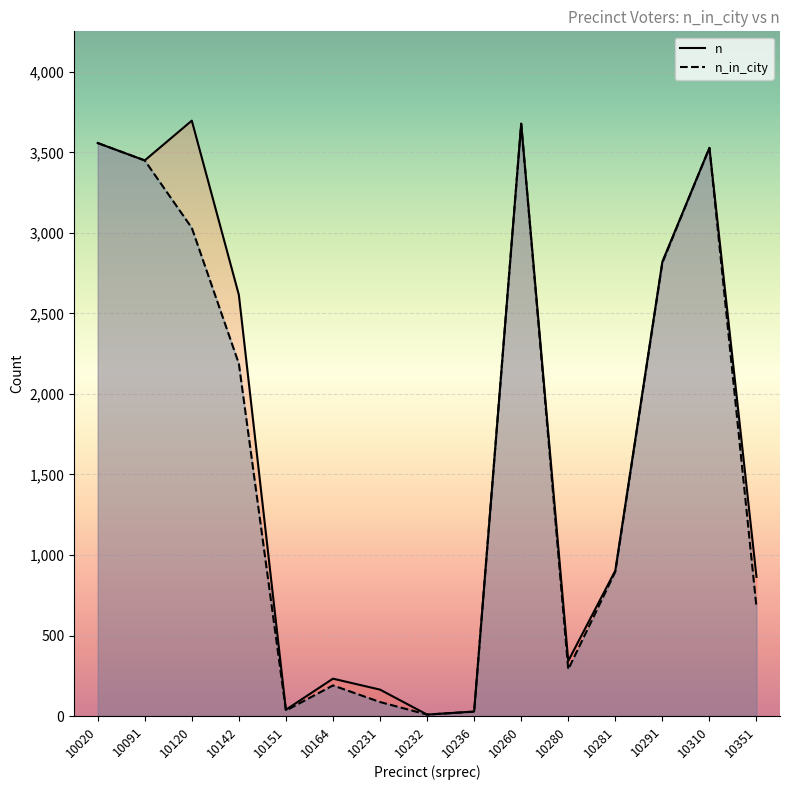

True or false: n_in_city and n intersect in this chart.

False